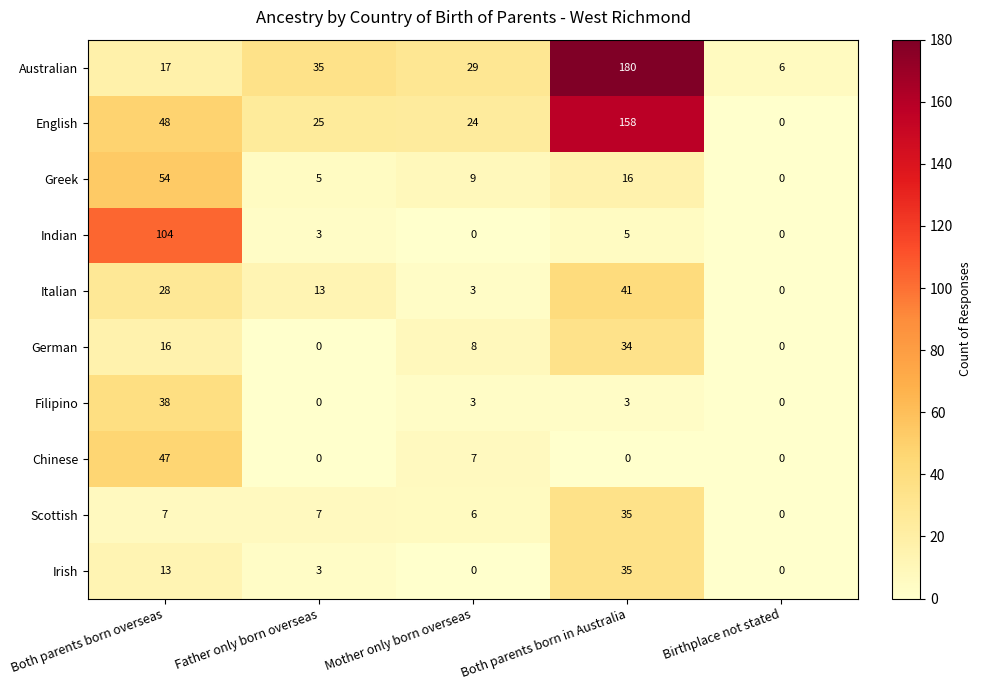

Rank the series at Both parents born overseas from highest to lowest value.

Indian, Greek, English, Chinese, Filipino, Italian, Australian, German, Irish, Scottish